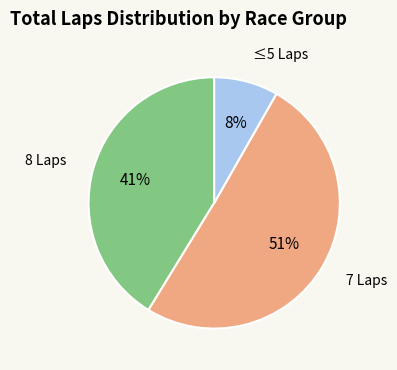

To the nearest percent, what is the average slice percentage?

33%